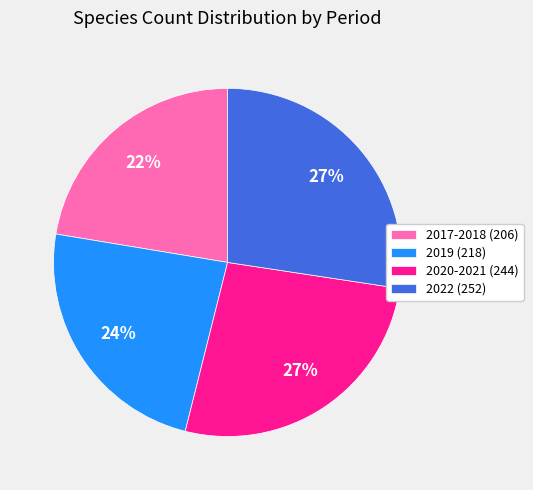

The 2020-2021 (244) slice represents 40% of the pie. True or false?

False